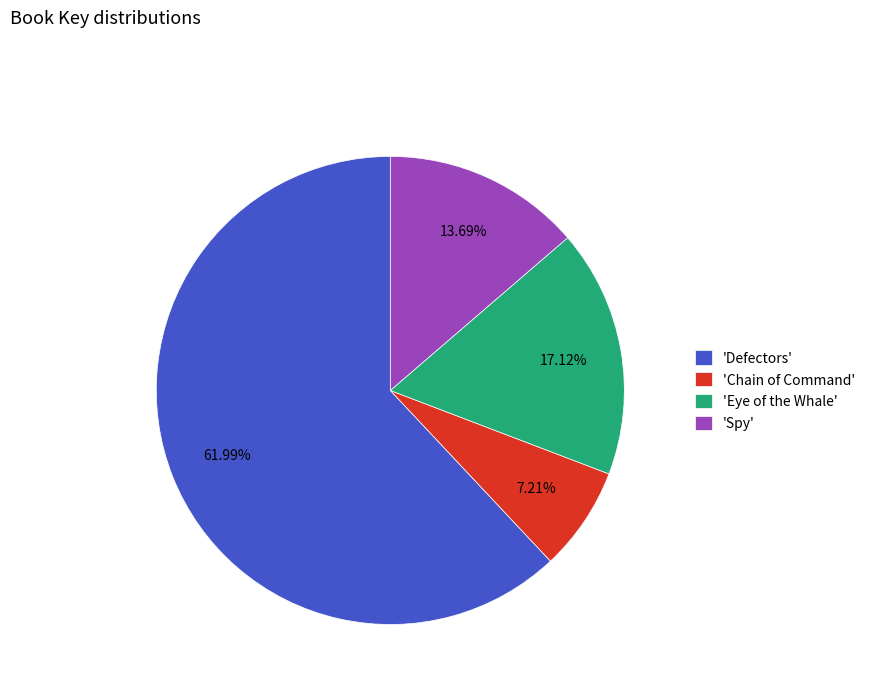

What is the ratio of the value at 'Chain of Command' to the value at 'Spy'?

0.5